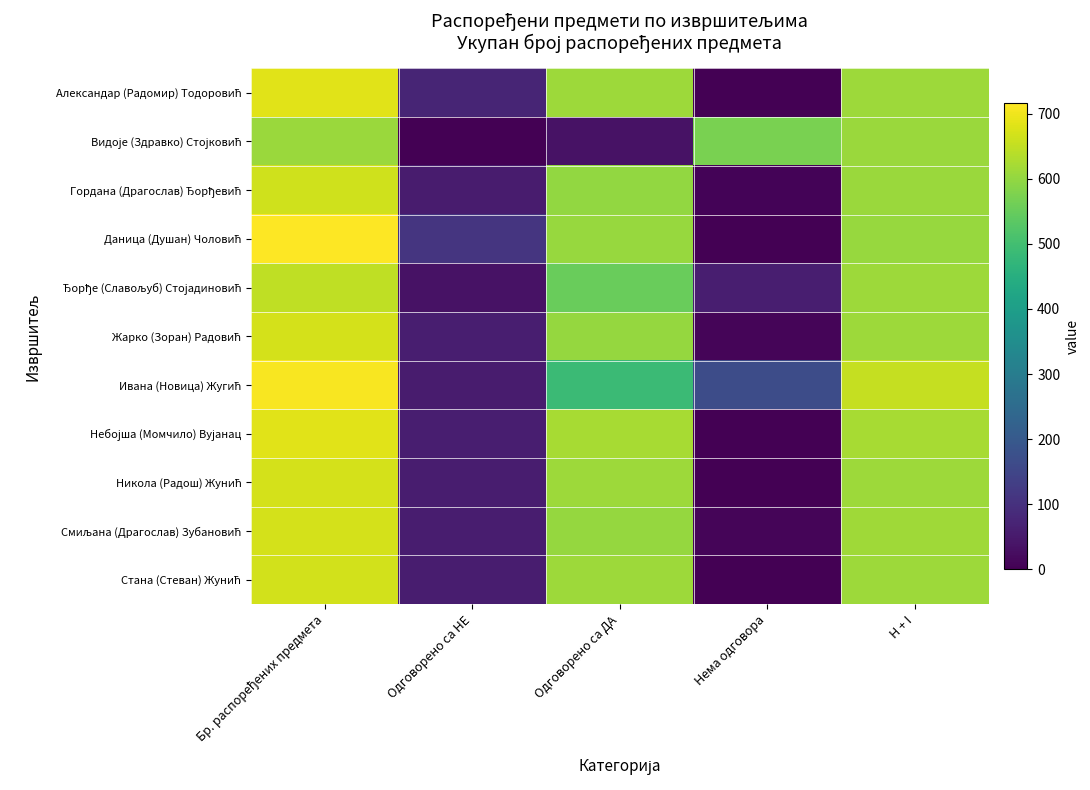

Between Бр. распоређених предмета and Нема одговора, which is larger?

Бр. распоређених предмета